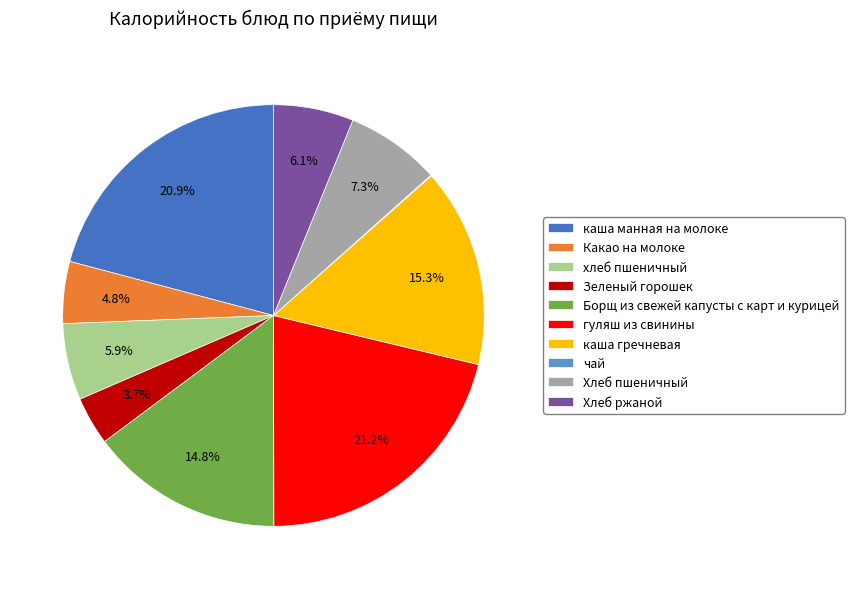

To the nearest percent, what portion does гуляш из свинины represent?

21%